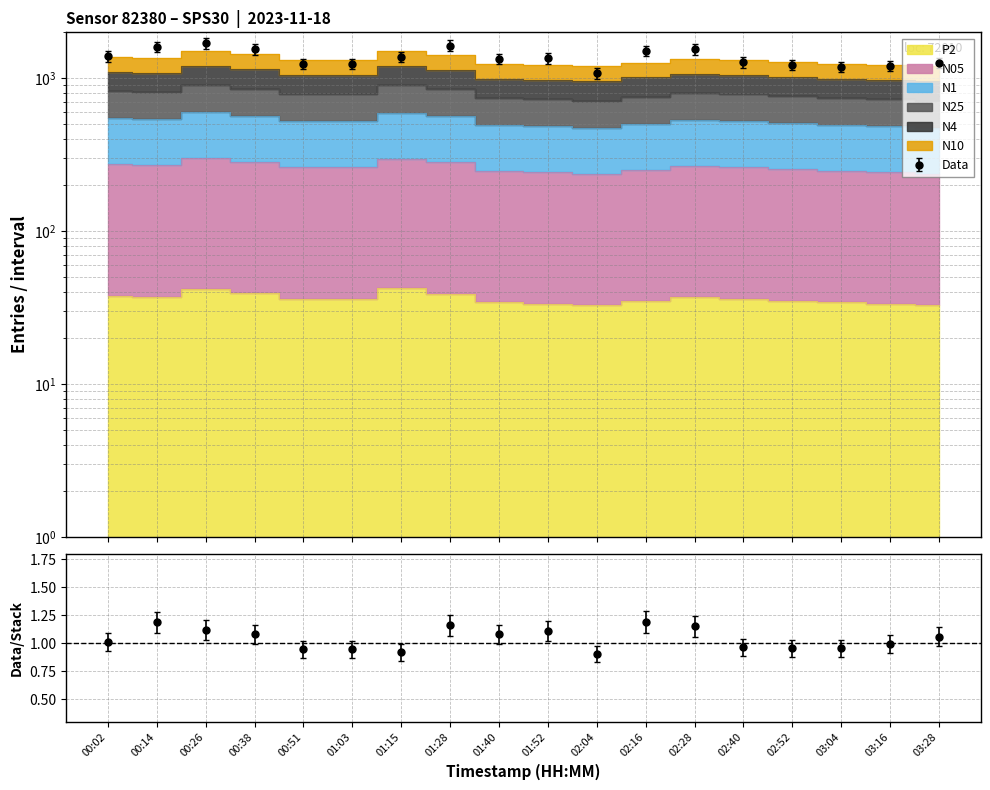

Reading left to right, list all the values displayed in this chart.

N10: 1377.7	1356.3	1512.4	1432.7	1316.7	1315.7	1504.1	1413.9	1242.9	1221.0	1195.3	1269.4	1343.5	1318.7	1283.6	1243.7	1221.0	1195.3
N4: 1101.3	1084.2	1208.8	1145.0	1052.2	1051.7	1201.6	1130.1	993.3	976.0	955.3	1014.4	1073.5	1053.7	1025.6	993.7	976.0	955.3
N25: 825.0	812.1	905.2	857.6	788.0	787.8	899.2	846.5	743.9	731.1	715.4	759.5	803.6	788.8	767.7	743.8	731.1	715.4
N1: 549.0	540.4	602.1	570.4	524.0	524.1	597.4	563.1	494.7	486.5	475.8	504.9	534.0	524.2	510.1	494.2	486.5	475.8
N05: 274.7	270.4	301.1	285.3	262.1	262.2	298.6	281.7	247.4	243.5	237.8	252.9	267.0	262.2	255.1	247.2	243.5	237.8
P2: 37.5	36.9	41.5	39.3	36.2	35.9	42.2	38.6	34.2	33.5	32.8	34.9	37.0	36.2	35.1	34.2	33.5	32.8